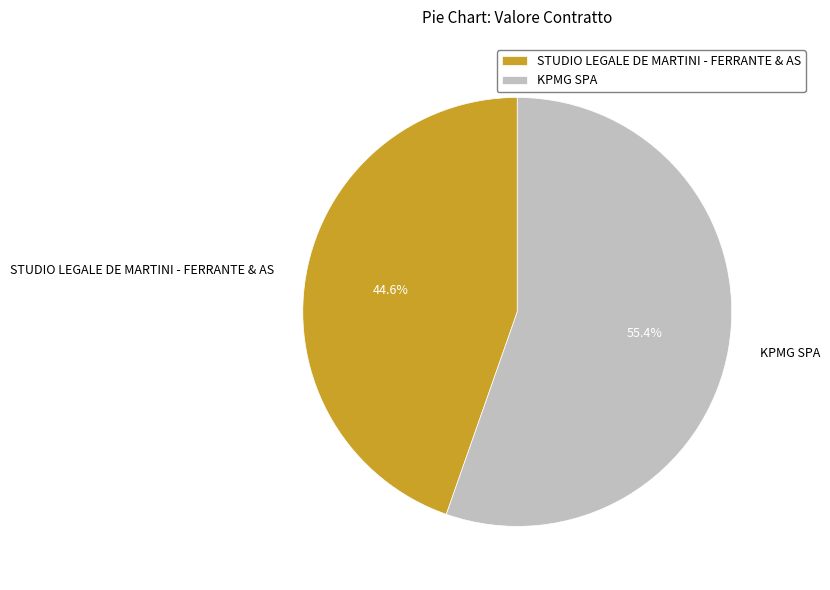

Count the number of slices in the pie.

2